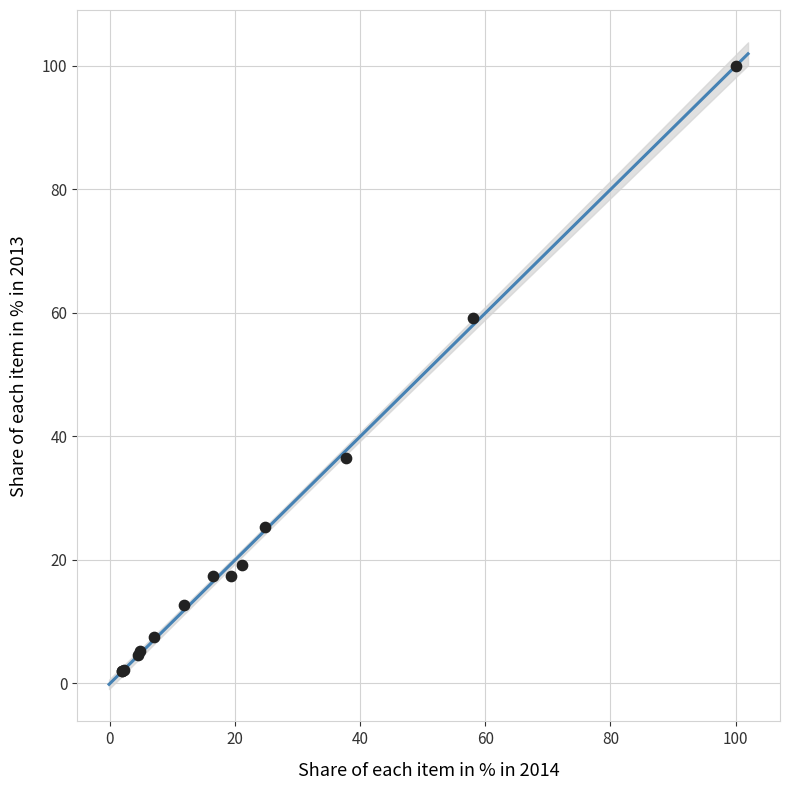

What Y value in the scatter plot is closest to 50?

59.2